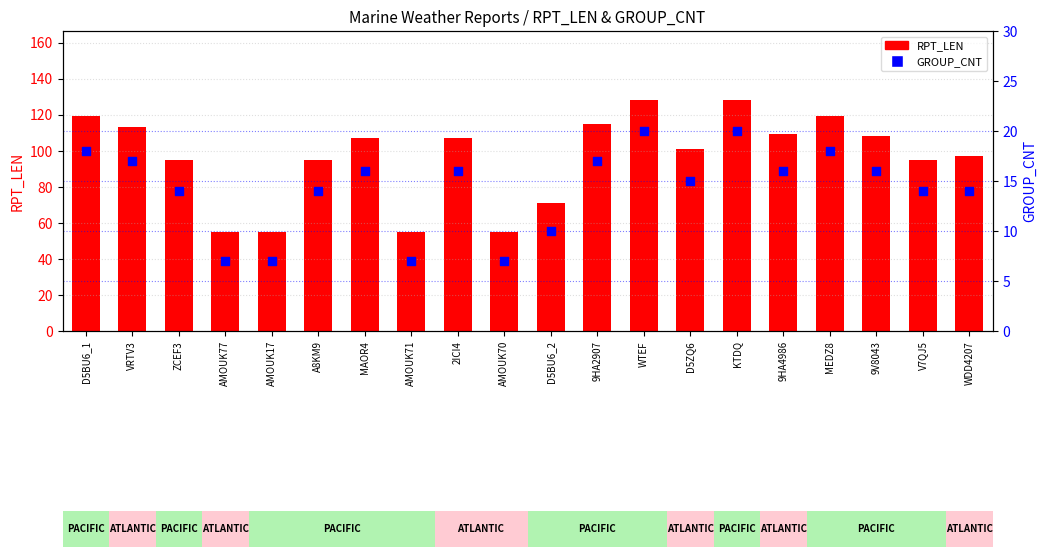

Which series has the widest spread of Y values?

RPT_LEN